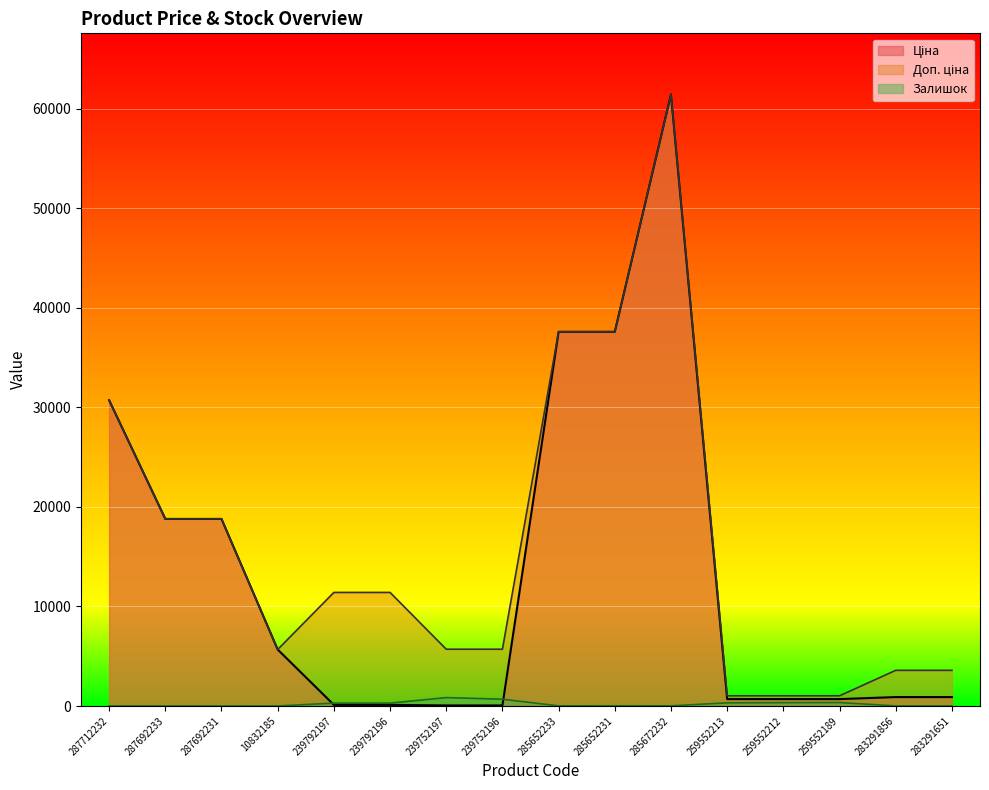

Which series has the largest total across all categories?

Доп. ціна